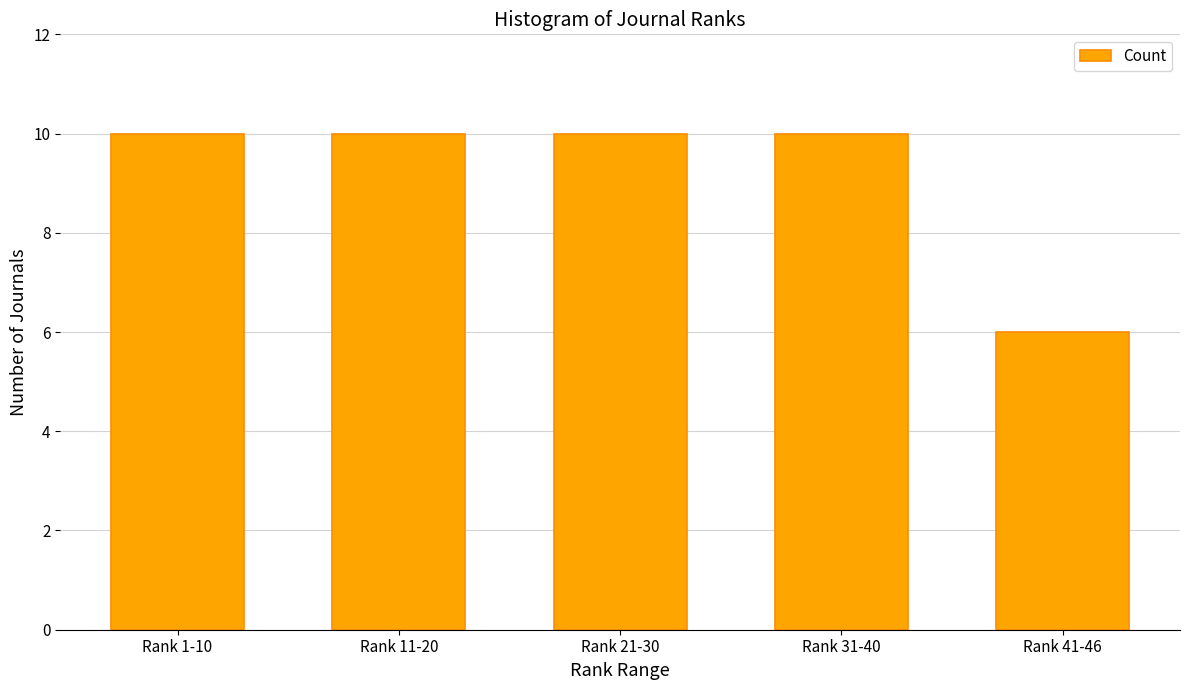

Reading left to right, extract all data points from this chart.

10	10	10	10	6